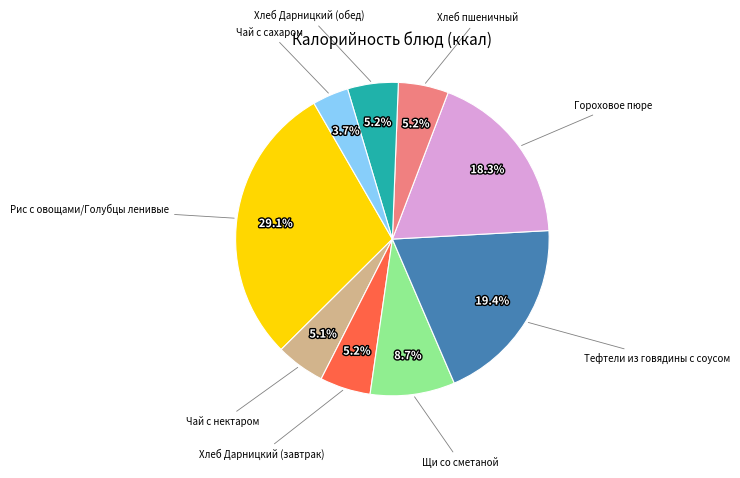

Is there any slice that represents more than half of the pie?

No